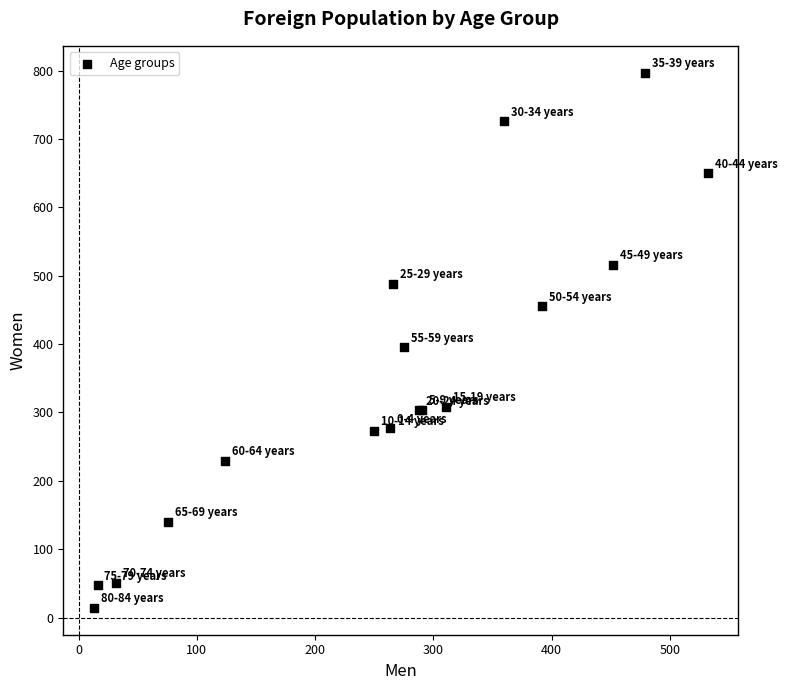

What Y value in the scatter plot is closest to 405?

395